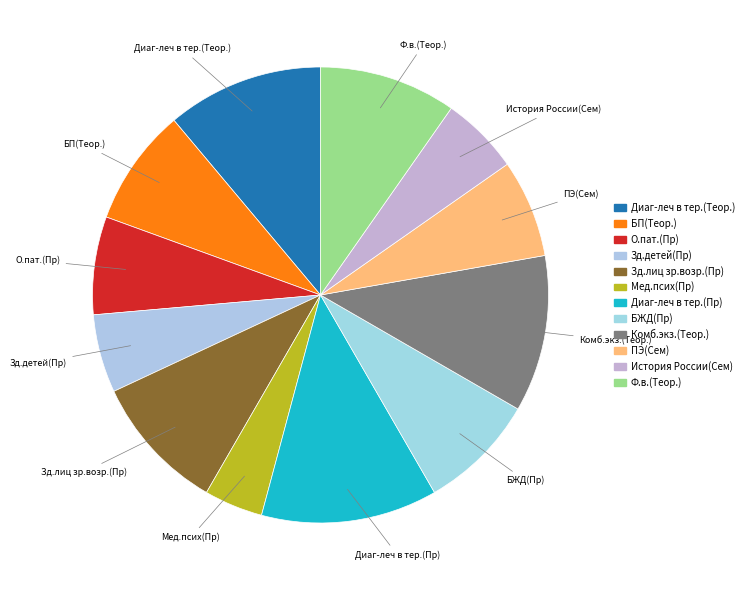

Which slice is the largest?

Диаг-леч в тер.(Пр)